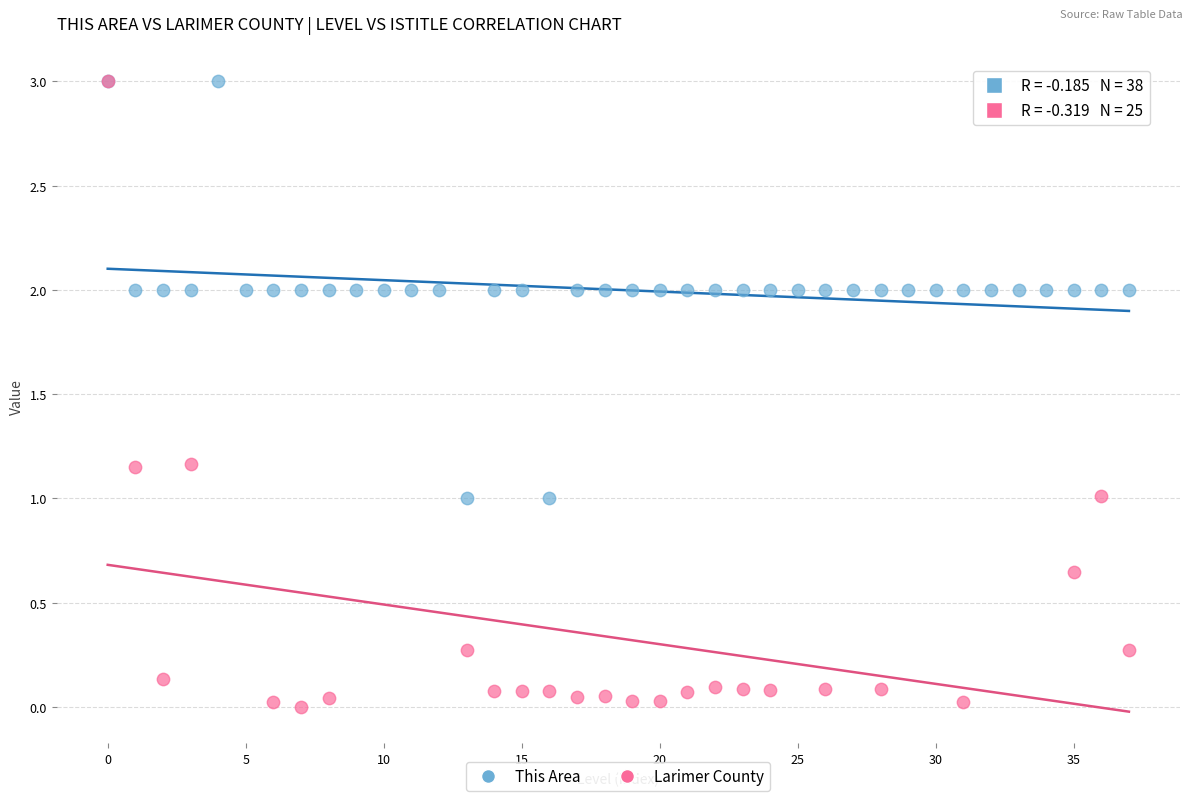

Which series has the widest spread of Y values?

Larimer County